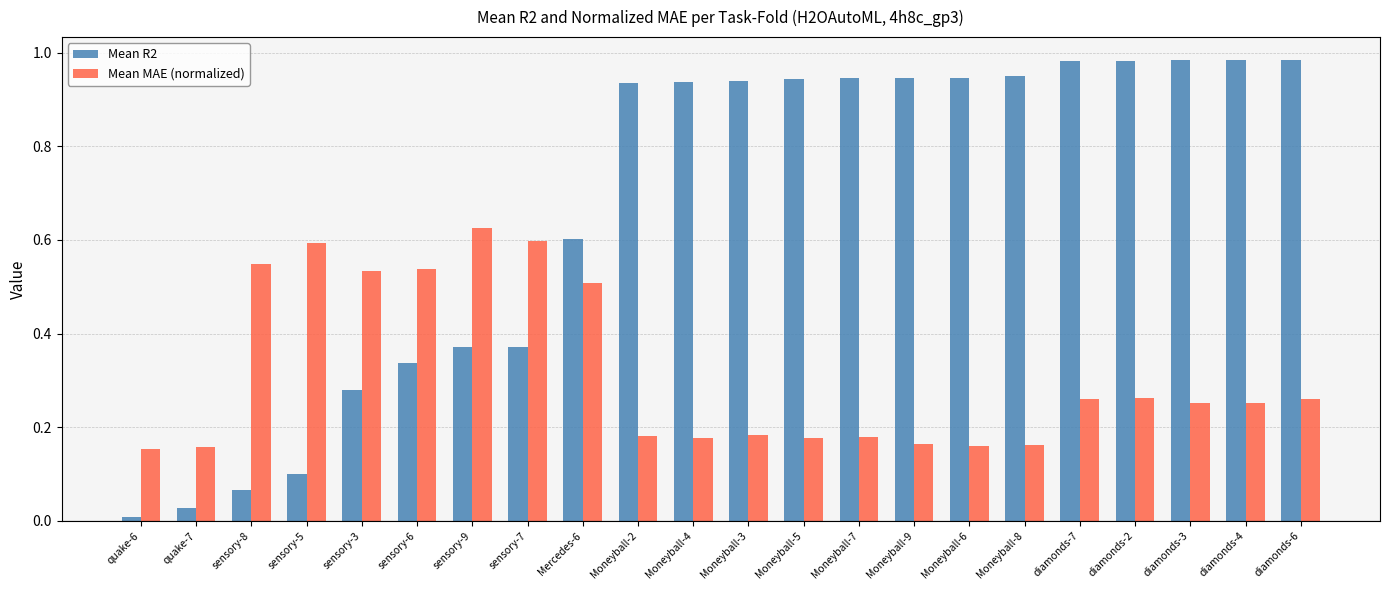

Between sensory-7 and Moneyball-2, which series saw the biggest shift?

Mean R2